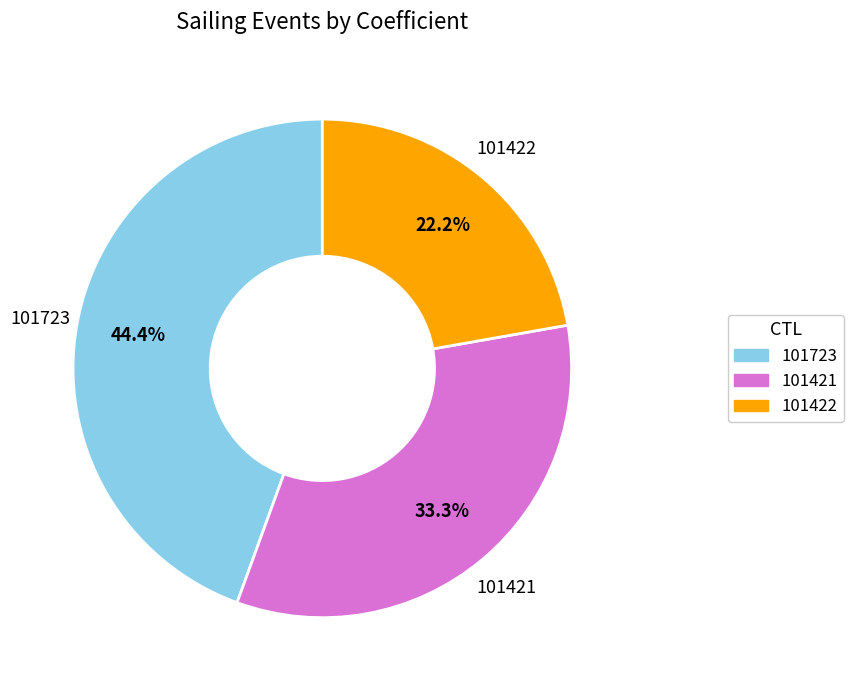

To the nearest percent, what percentage of the pie is 101422?

22%